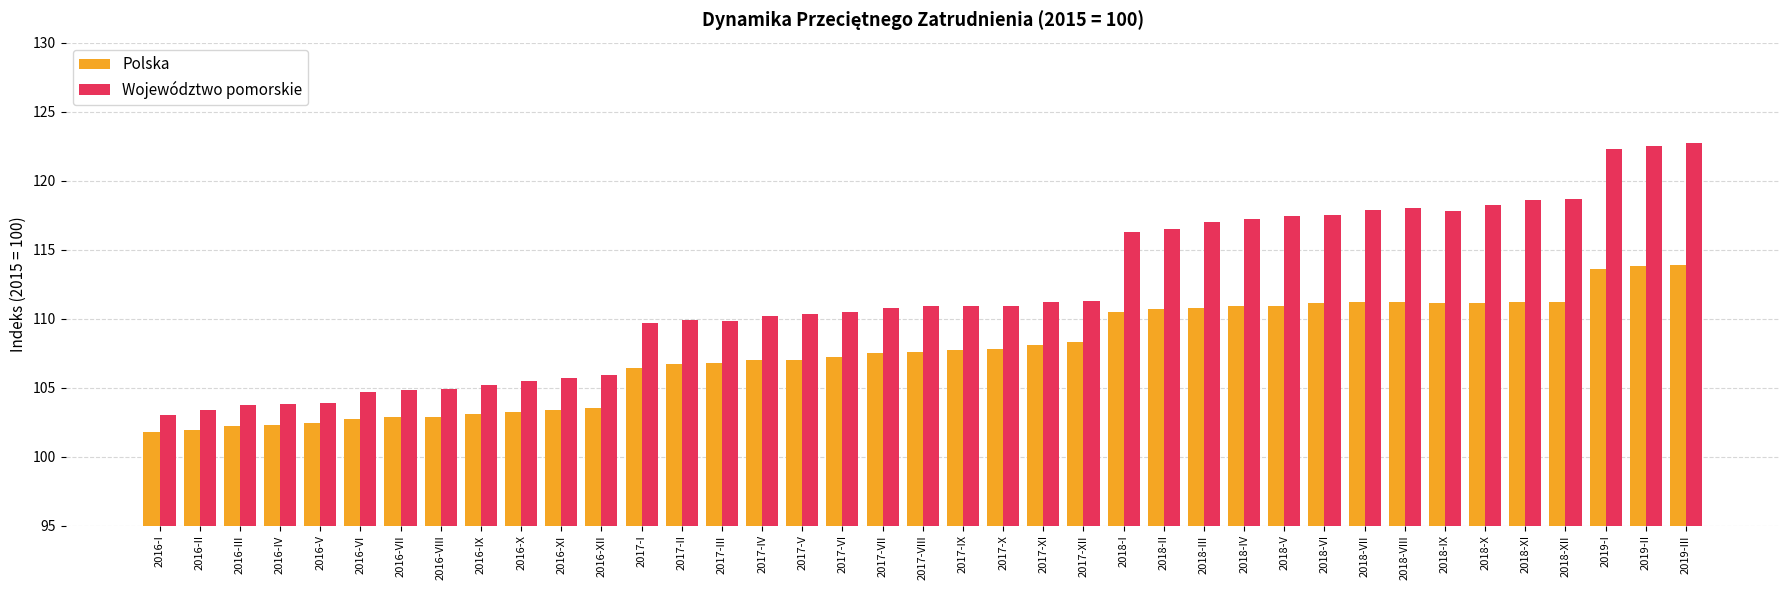

What is the total value across all series at 2017-VII?

218.3